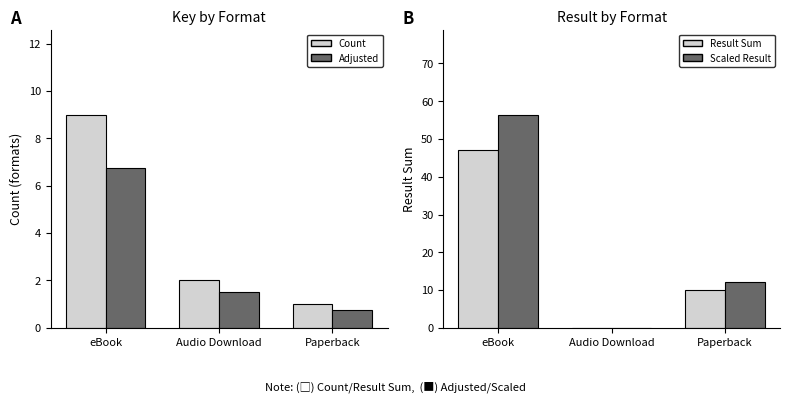

The value of Adjusted at Audio Download is 2.5. True or false?

False